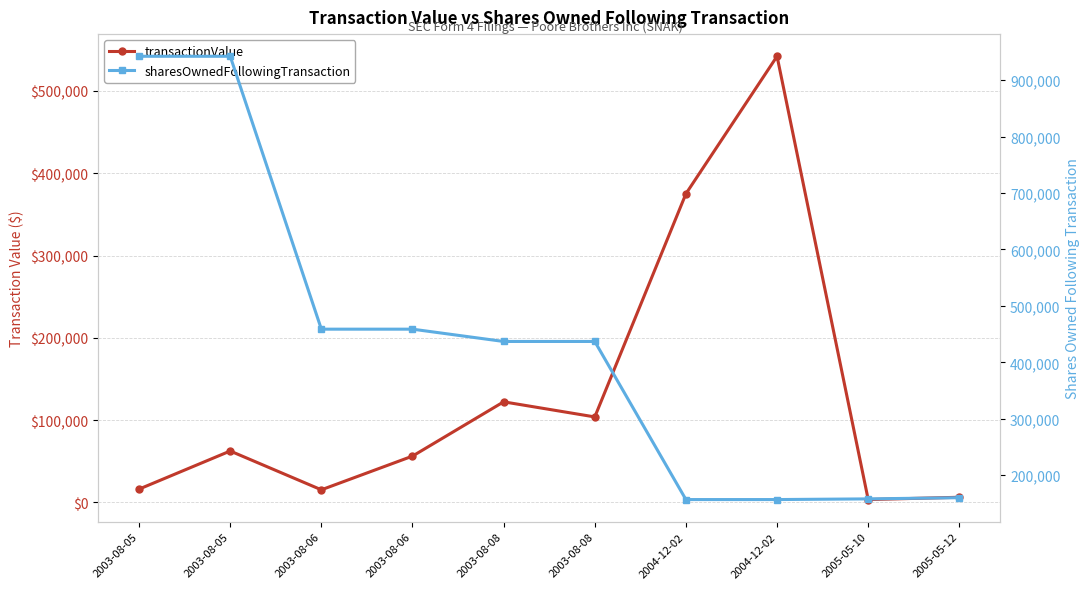

Where do sharesOwnedFollowingTransaction and transactionValue first cross each other?

2003-08-08 and 2004-12-02